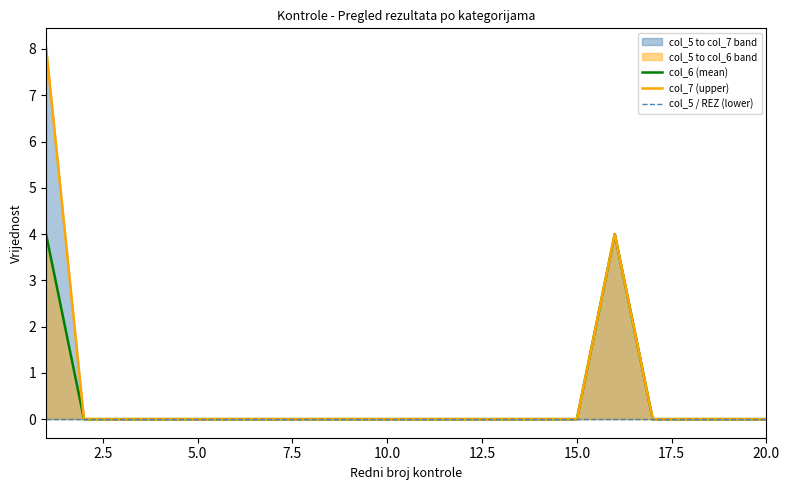

True or false: col_7 (upper) and col_6 (mean) cross at least once.

False